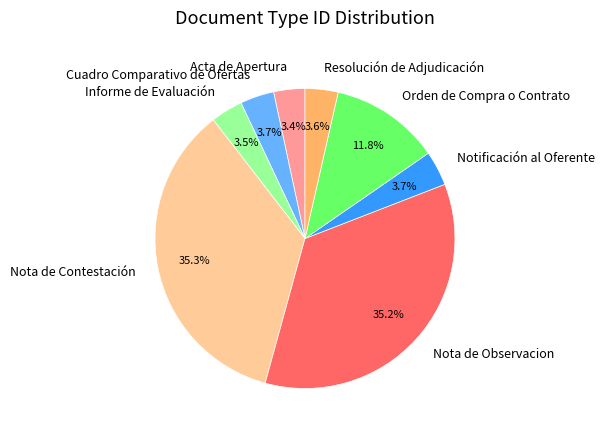

Does any single category account for the majority?

No